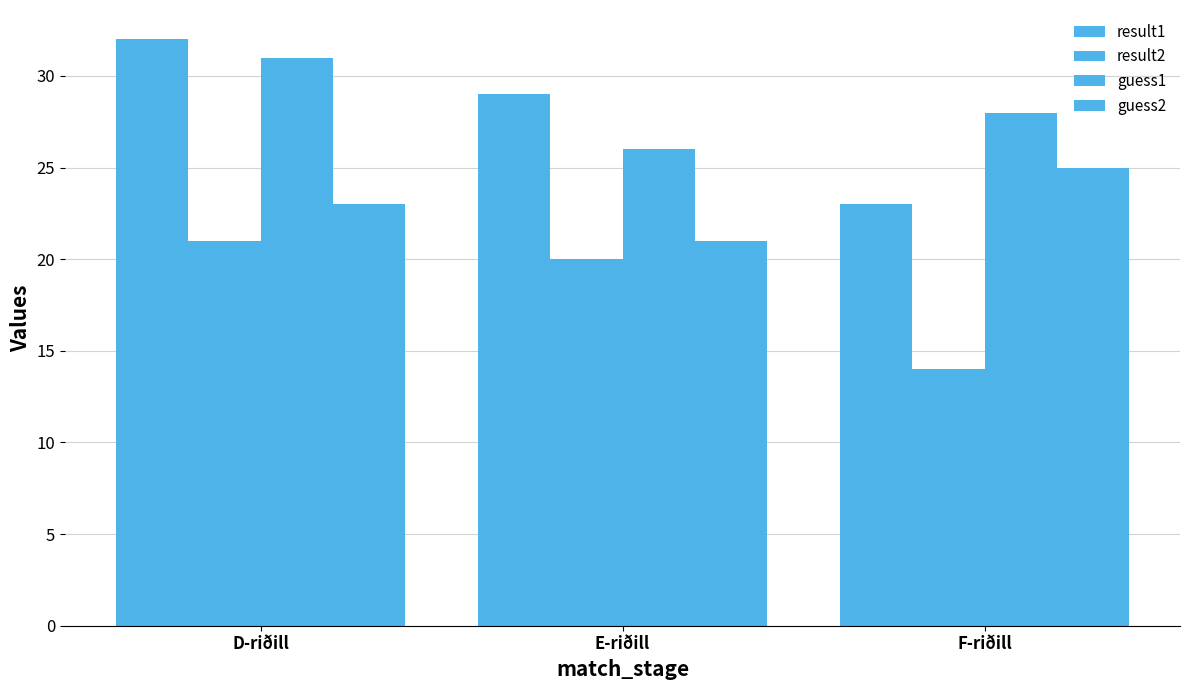

Reading left to right, extract all data points from this chart.

result1: 32	29	23
result2: 21	20	14
guess1: 31	26	28
guess2: 23	21	25